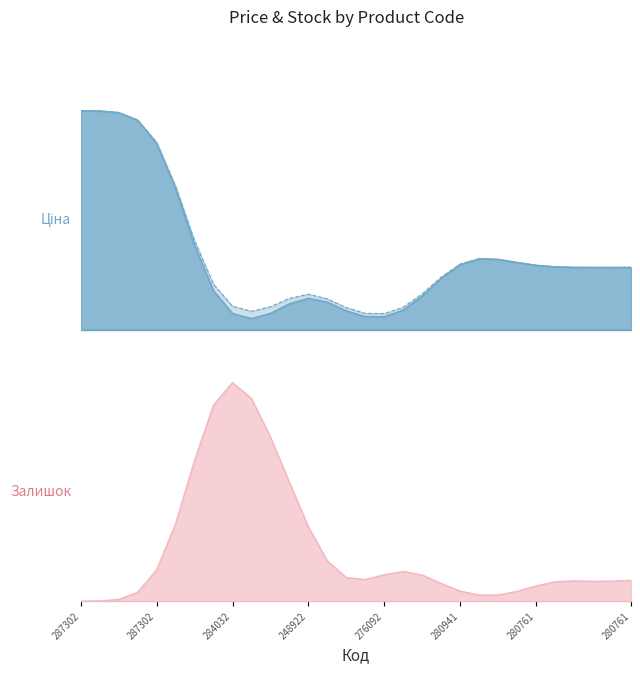

Is the value of Ціна at 287302224 greater than the value of Залишок at 280761644?

Yes